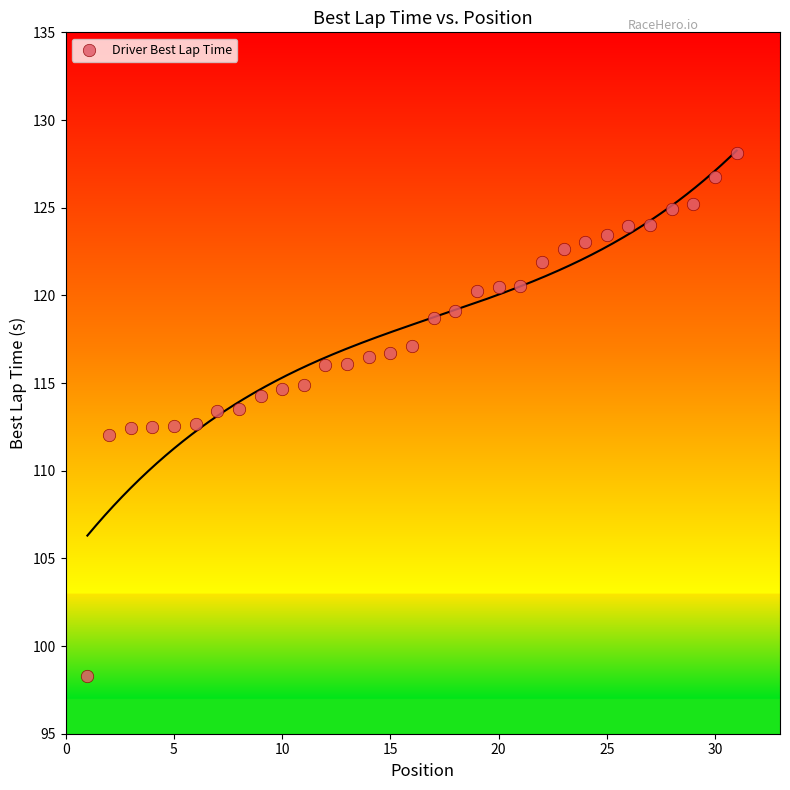

What is the range of Y values (max minus min)?

29.8